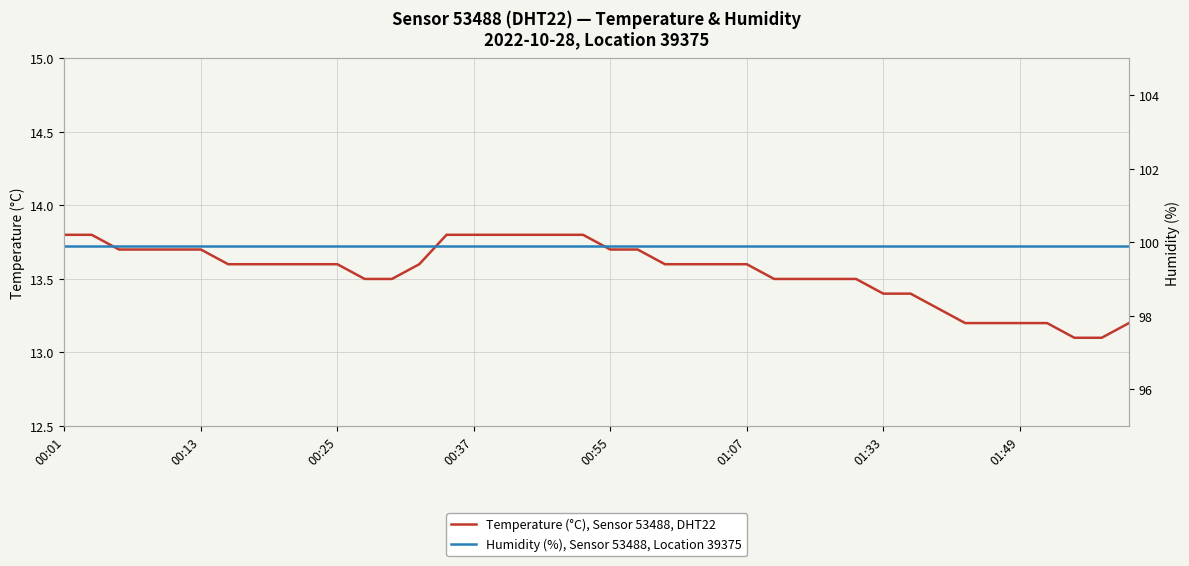

True or false: Humidity (%), Sensor 53488, Location 39375 and Temperature (°C), Sensor 53488, DHT22 cross at least once.

False